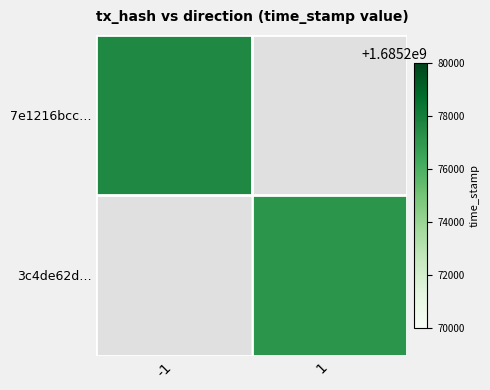

How many data points does each series have?

2